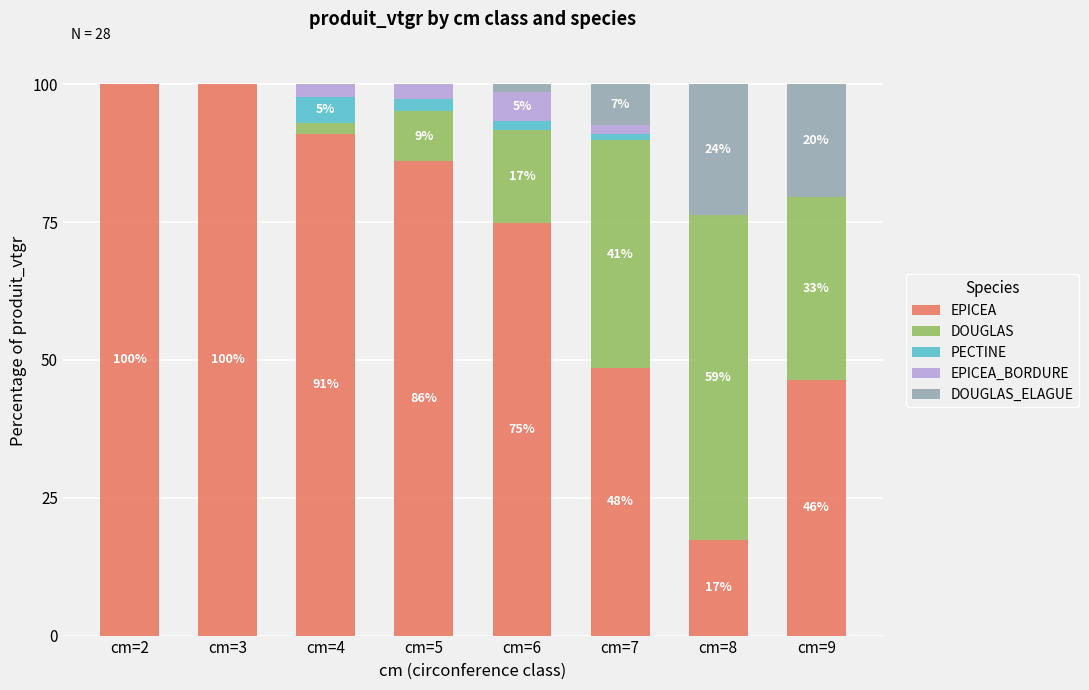

Are the bars horizontal?

No